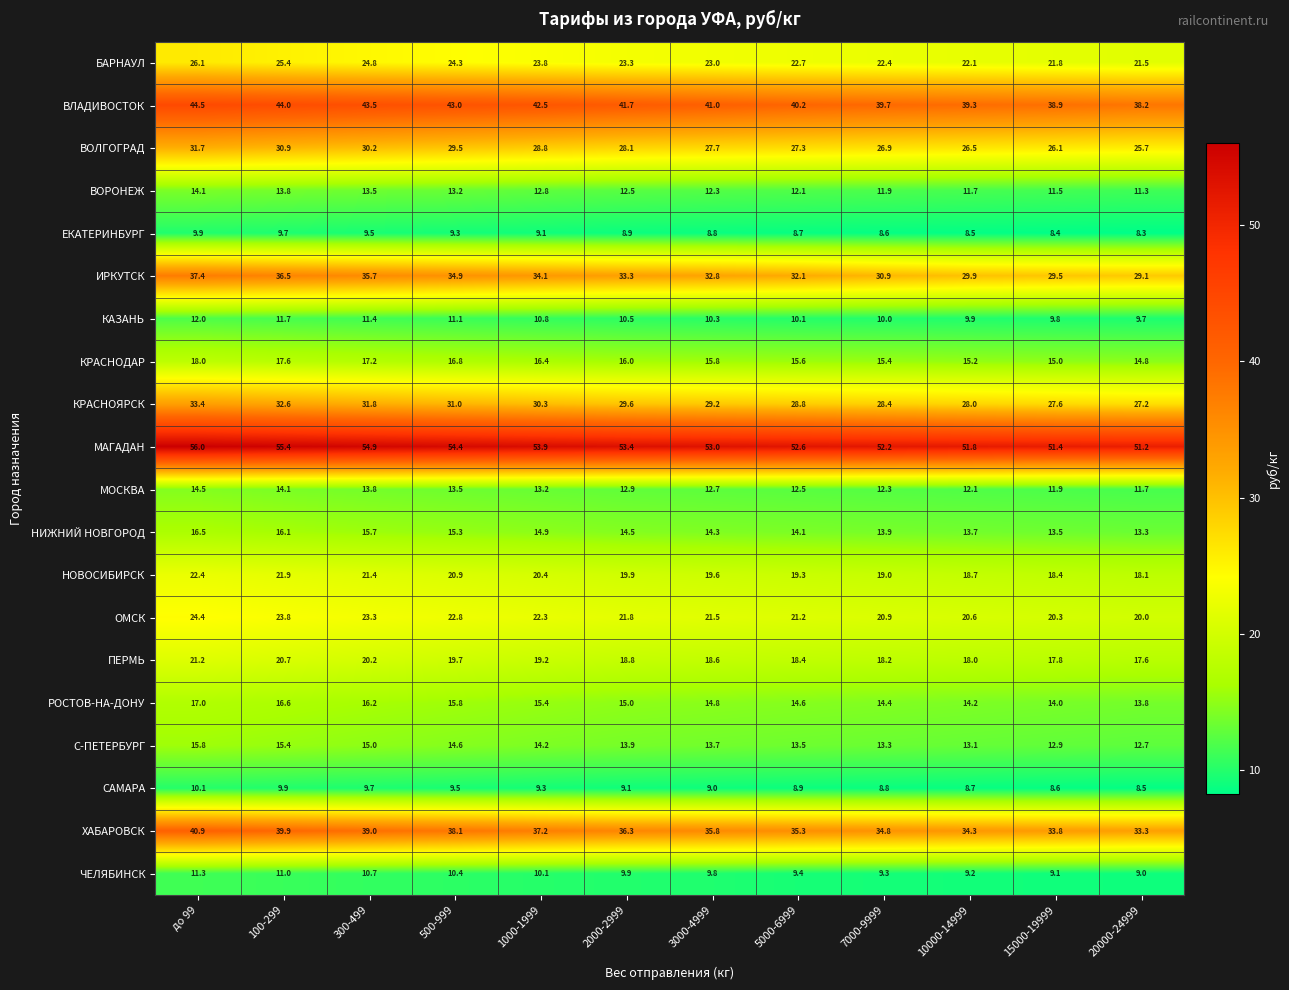

What is the sum of all МОСКВА values?

155.2